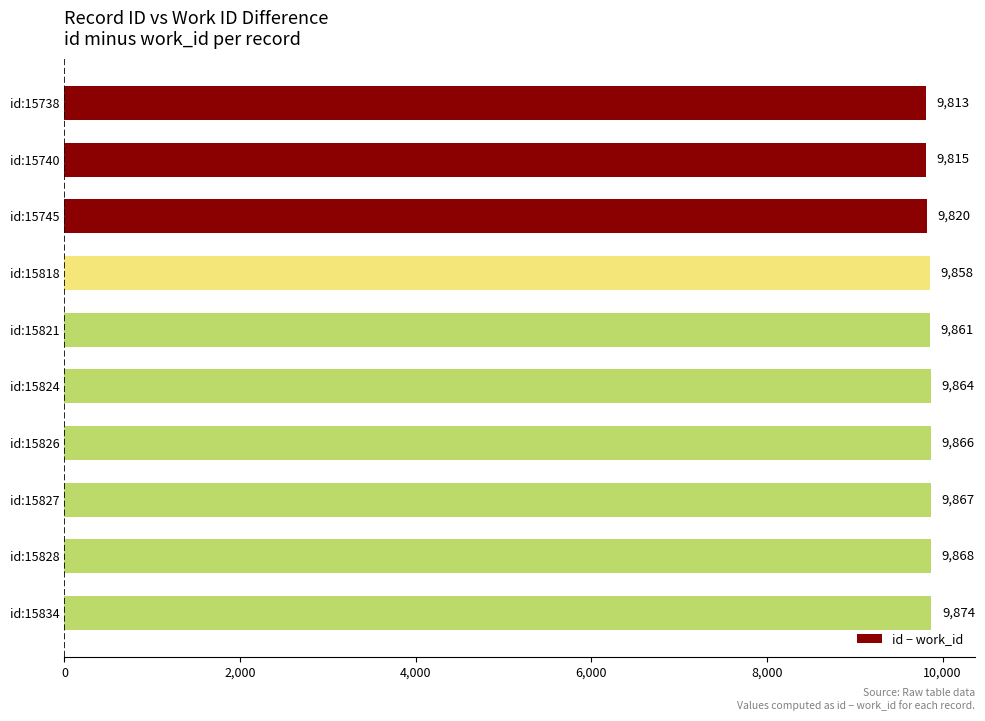

Approximately how many times larger is the value at id:15738 compared to id:15834?

1.0